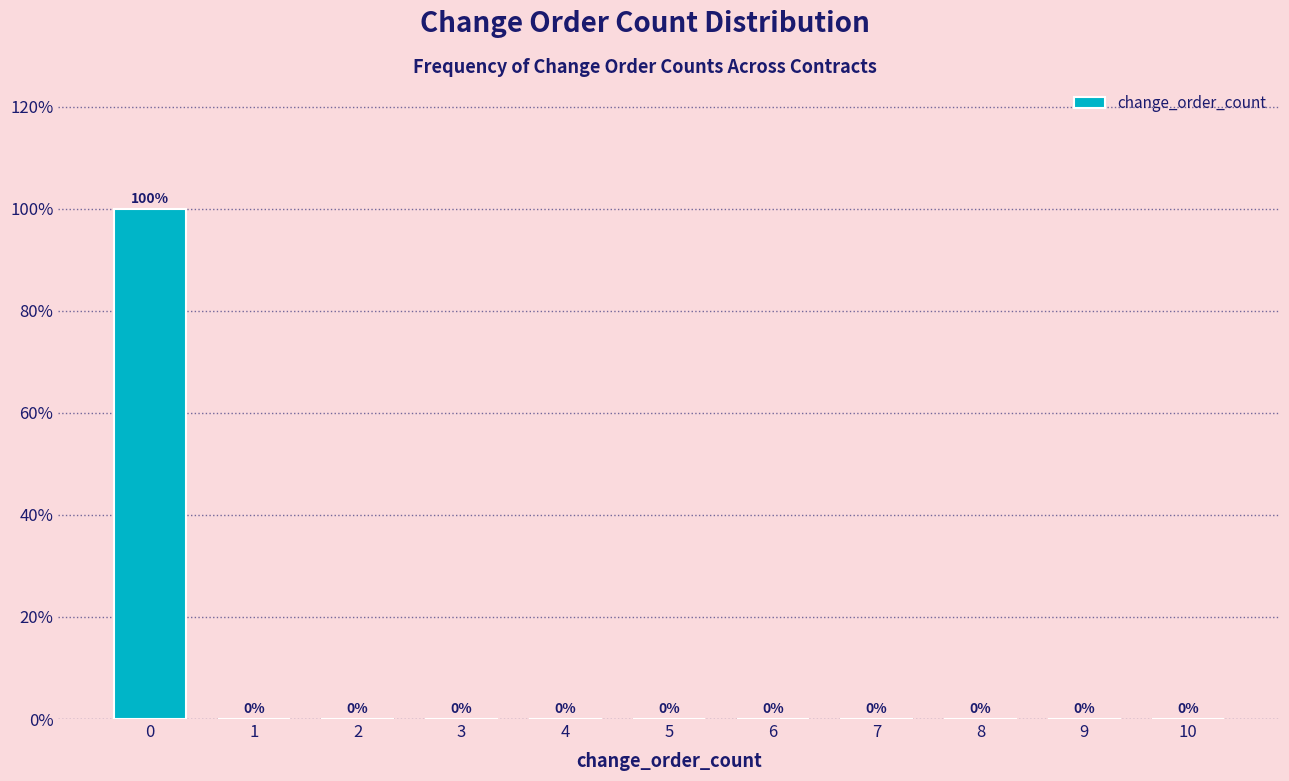

Reading left to right, transcribe all the data shown in this chart.

0=100	1=0	2=0	3=0	4=0	5=0	6=0	7=0	8=0	9=0	10=0